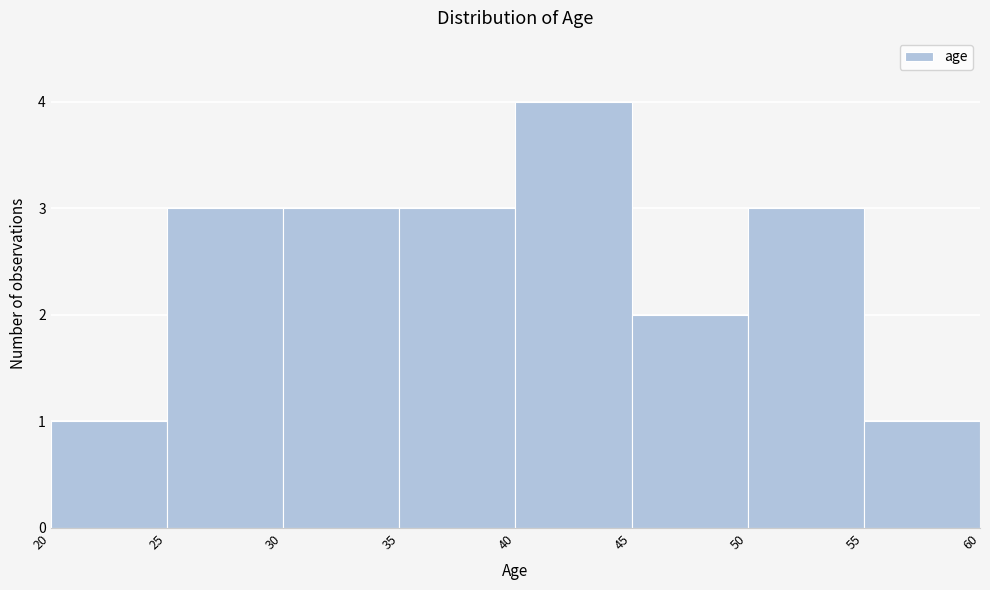

What is the height of the bar covering 20 to 25 on the x-axis? The values are not printed on the chart, so give them approximately, as read against the axis.

1